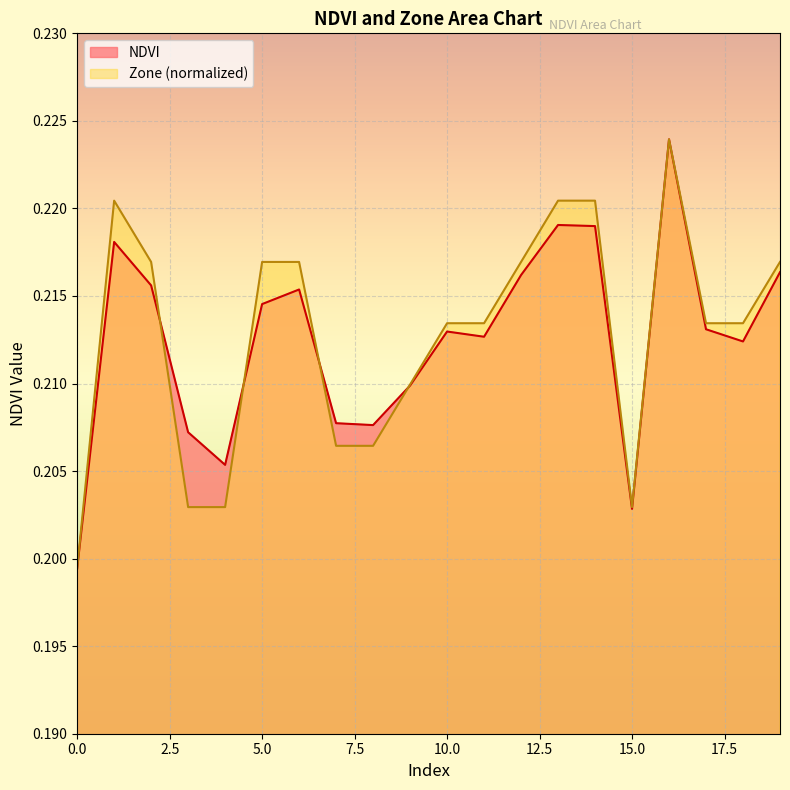

Does the chart display data point markers on the line(s)?

No